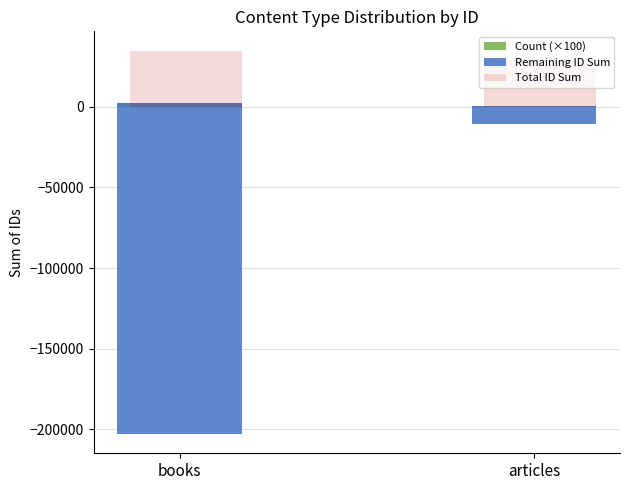

Reading left to right, transcribe all the data shown in this chart.

Count (×100): 2400	400
Remaining ID Sum: -205271	-11109
Total ID Sum: 34729	28891